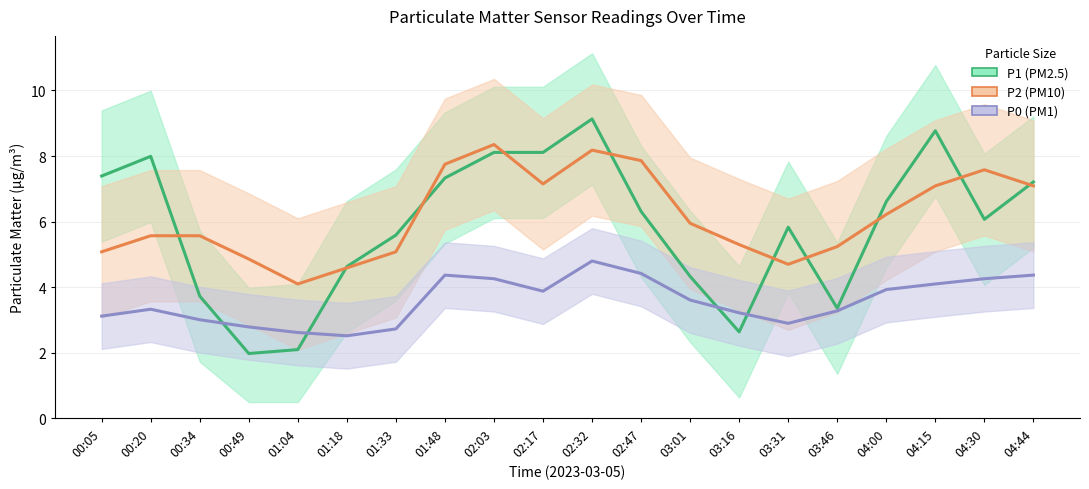

What is the smallest value displayed?

2.0